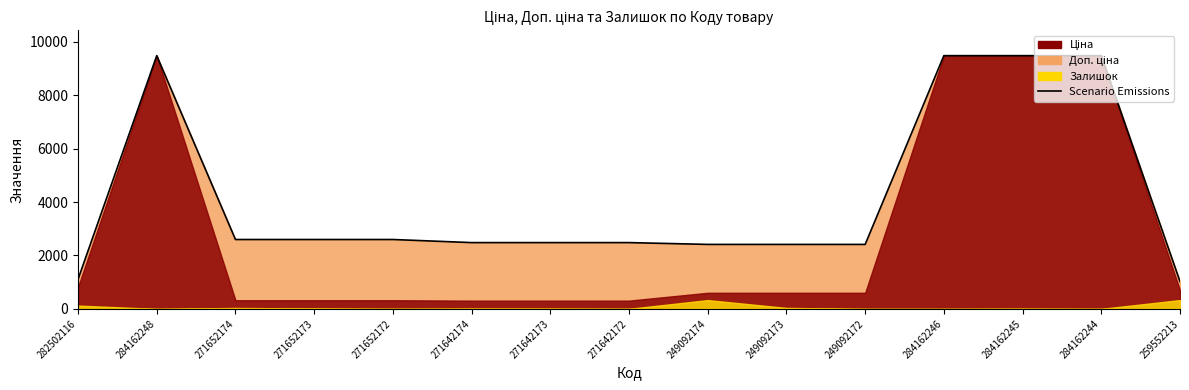

What is the sum of all values?

62540.7